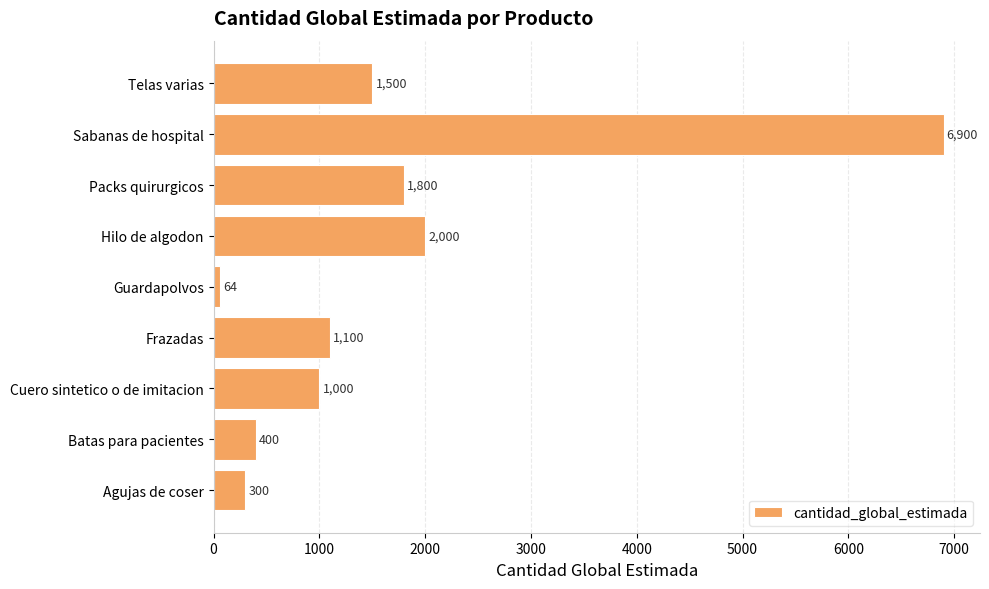

Does the chart contain any negative values?

No